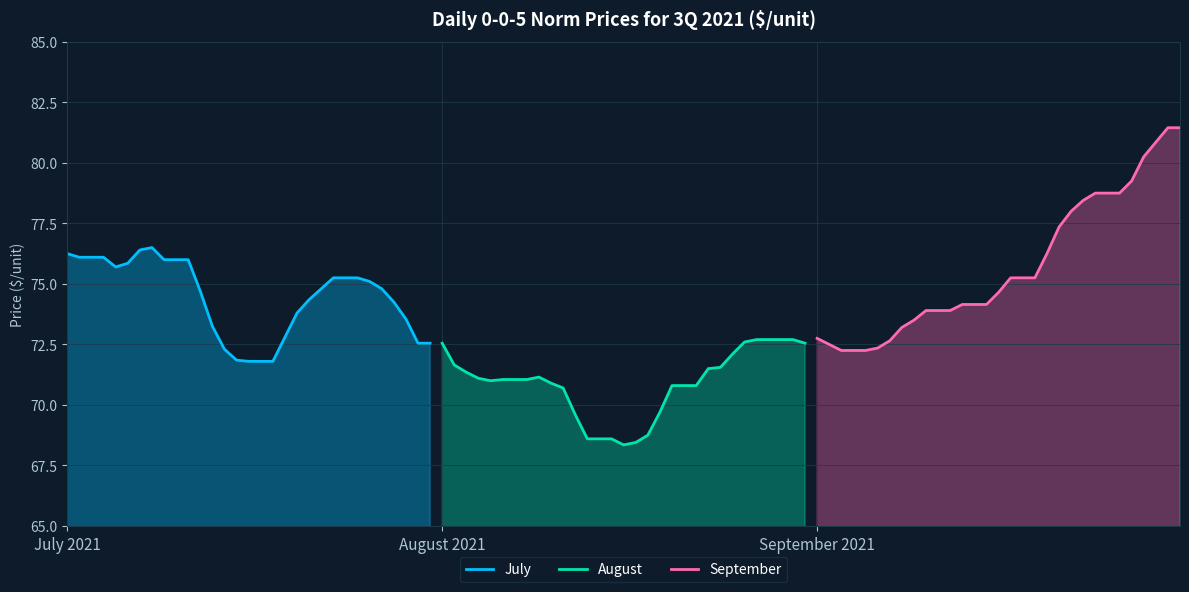

How many series are shown in this chart?

3